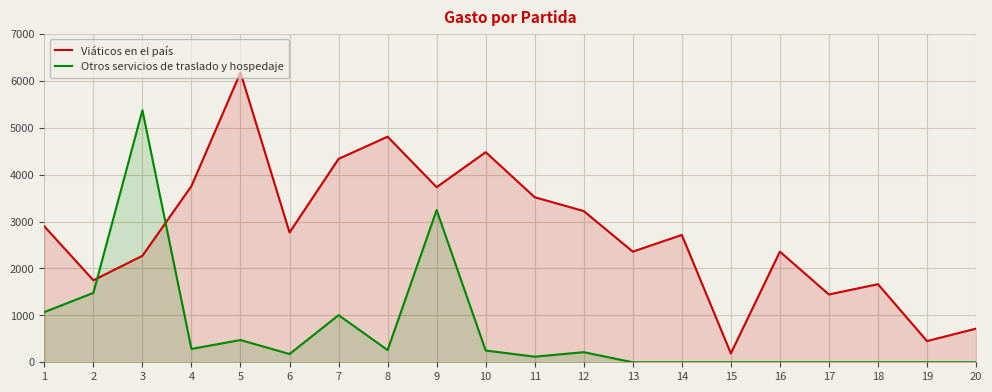

How many values in the Viáticos en el país series exceed 2767?

9